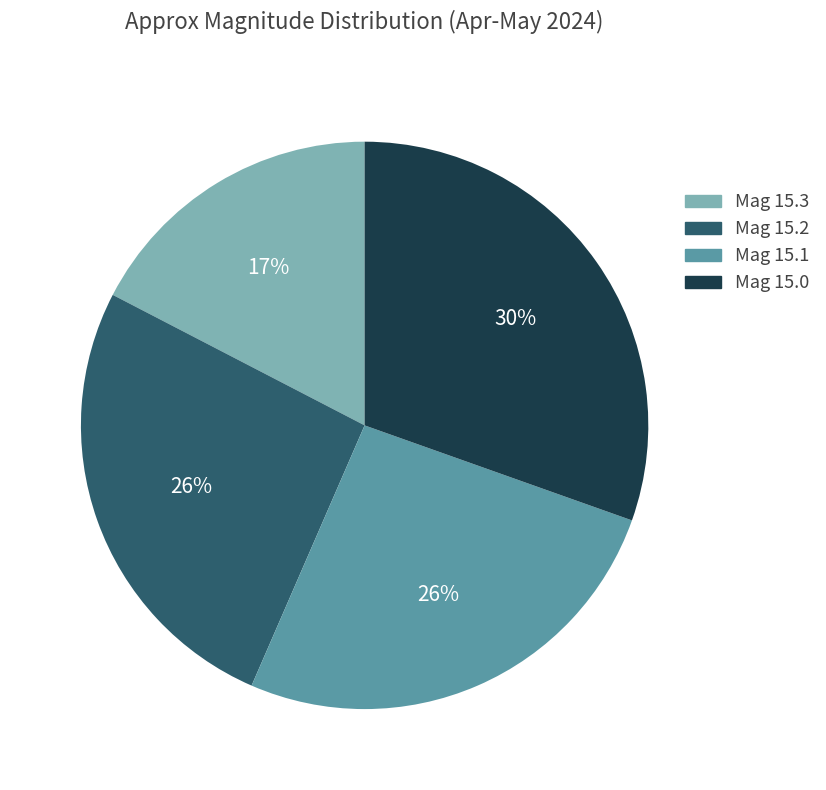

To the nearest percent, what is the difference between the largest and smallest slice percentages?

13%